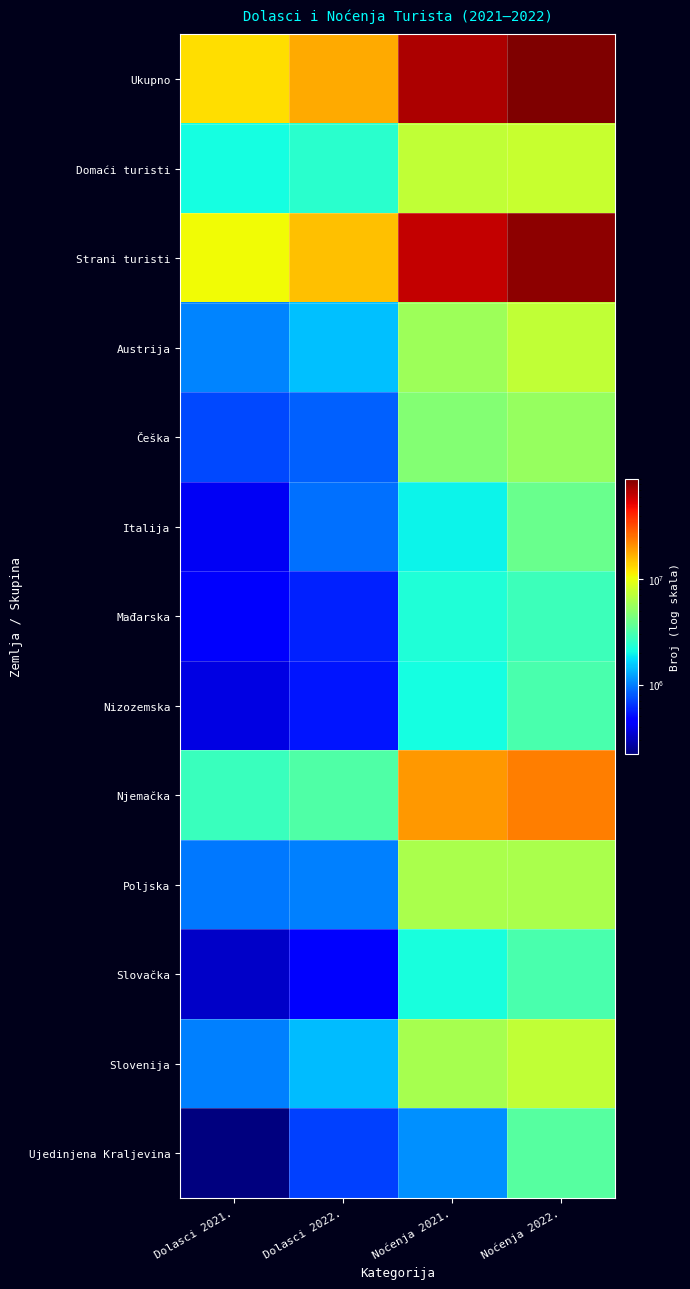

At which category is the sum across all series the highest?

Noćenja 2022.